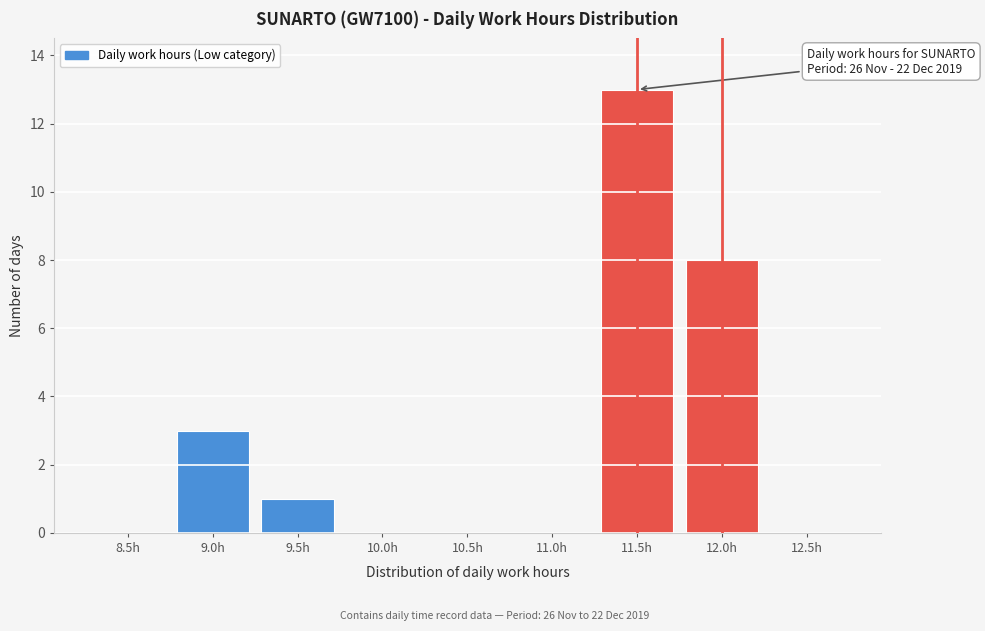

Reading right to left, transcribe all the data shown in this chart.

12.5h=0	12.0h=8	11.5h=13	11.0h=0	10.5h=0	10.0h=0	9.5h=1	9.0h=3	8.5h=0